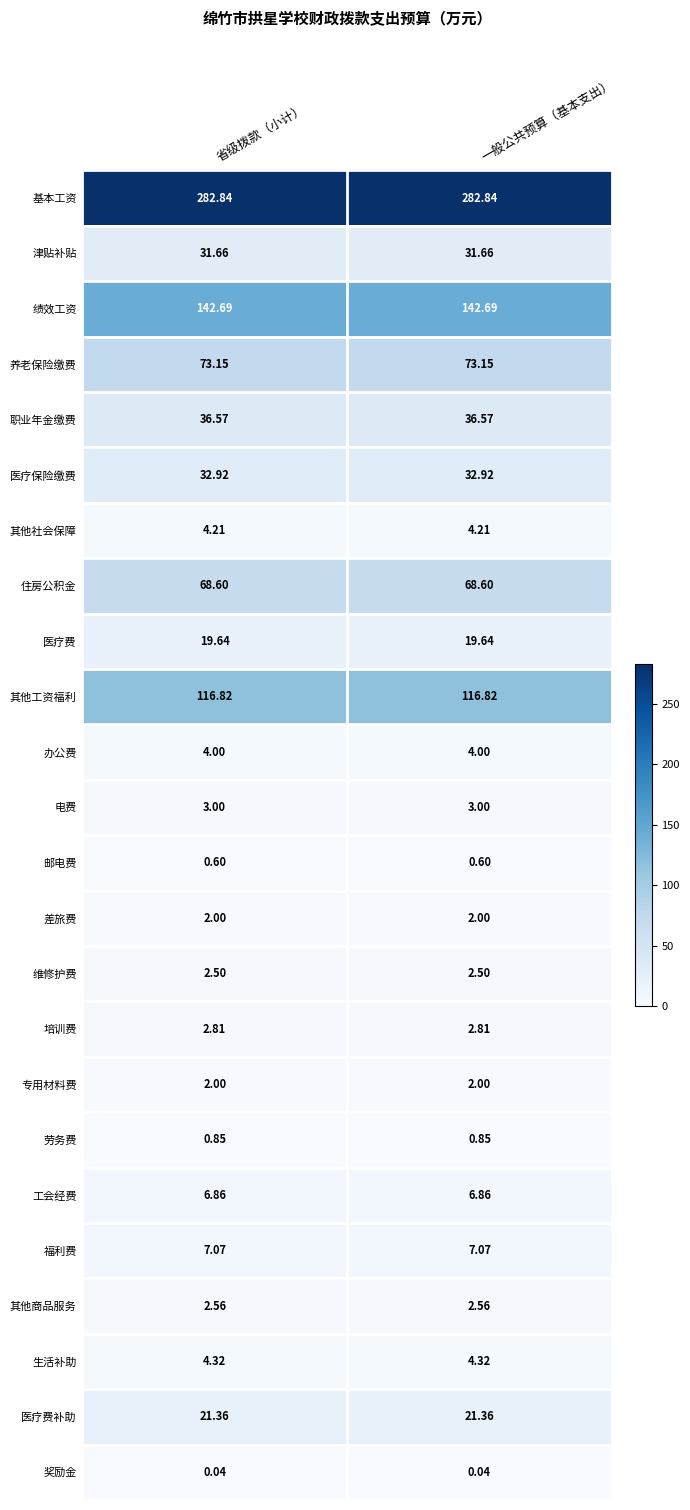

Which series has the largest total across all categories?

基本工资